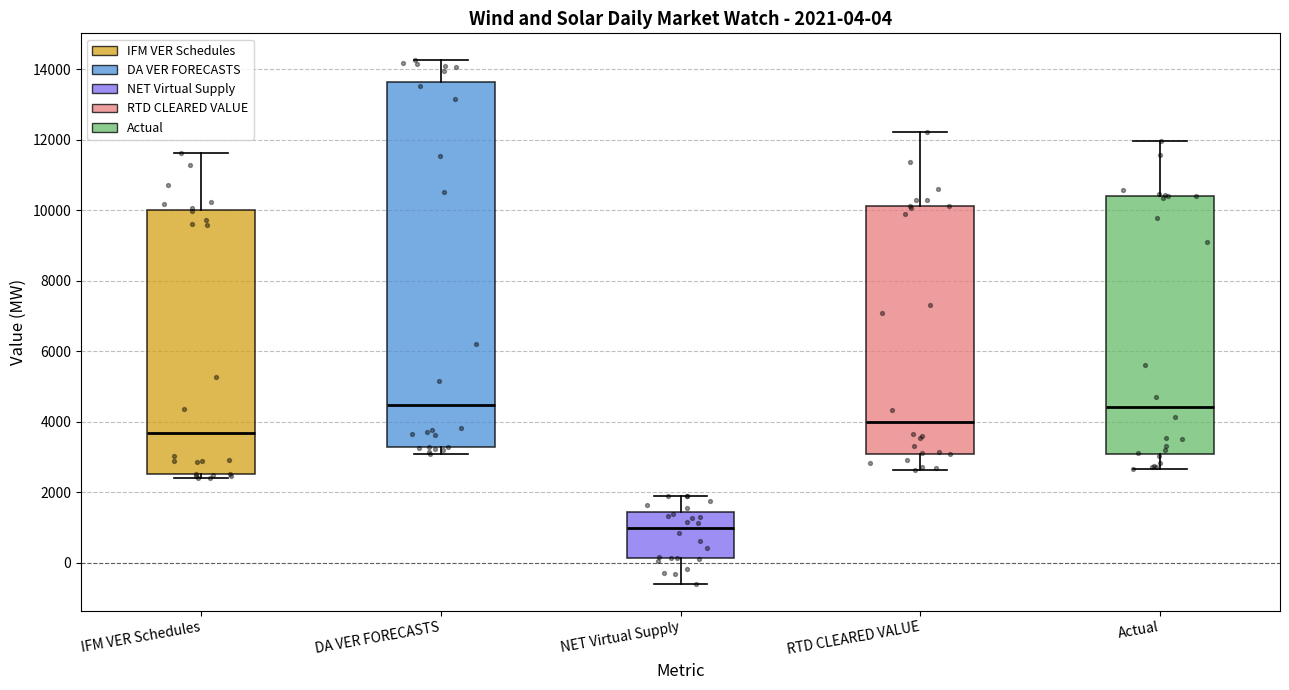

Comparing the boxes themselves (not the whiskers), which one is the tallest?

DA VER FORECASTS